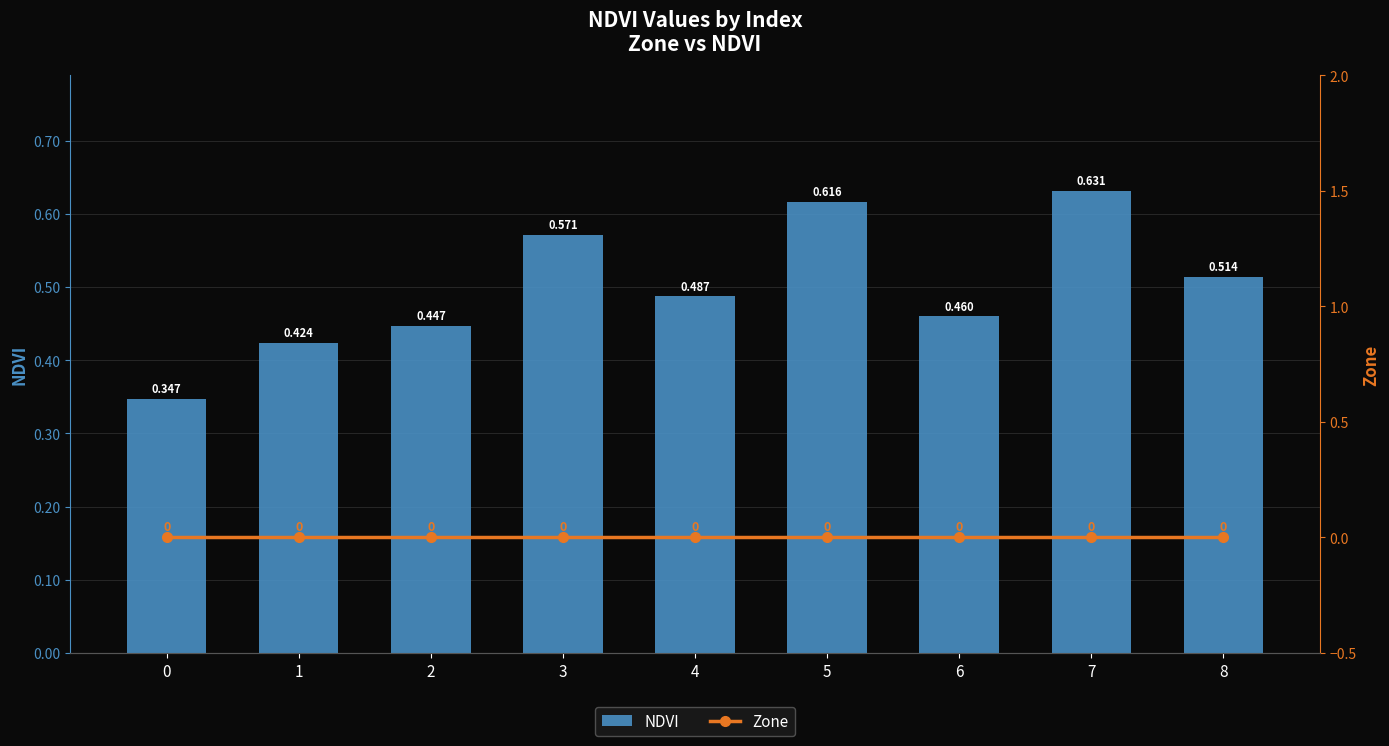

Count the number of data series in this chart.

2